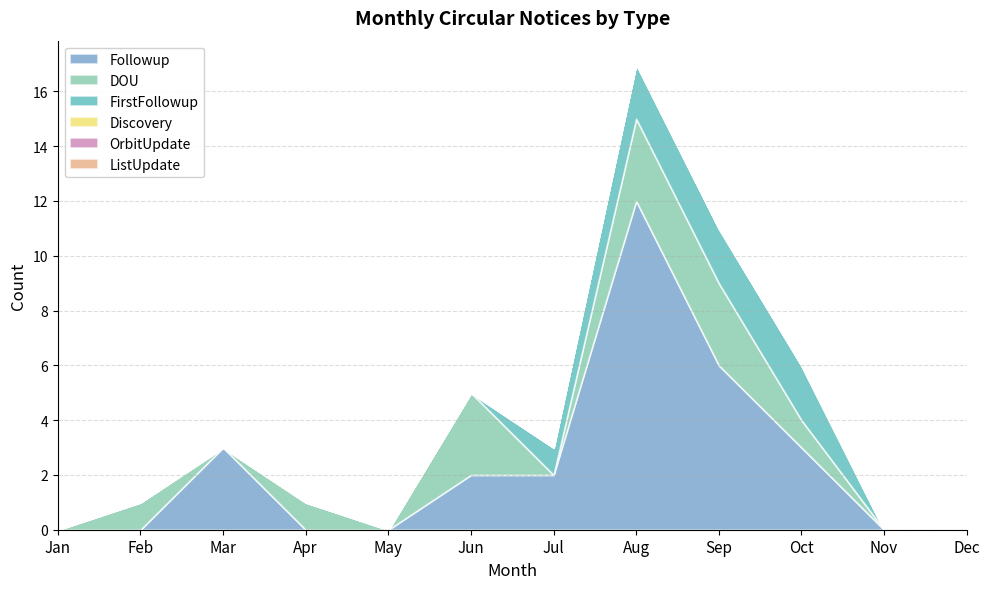

The value of Followup at Dec is -6. True or false?

False